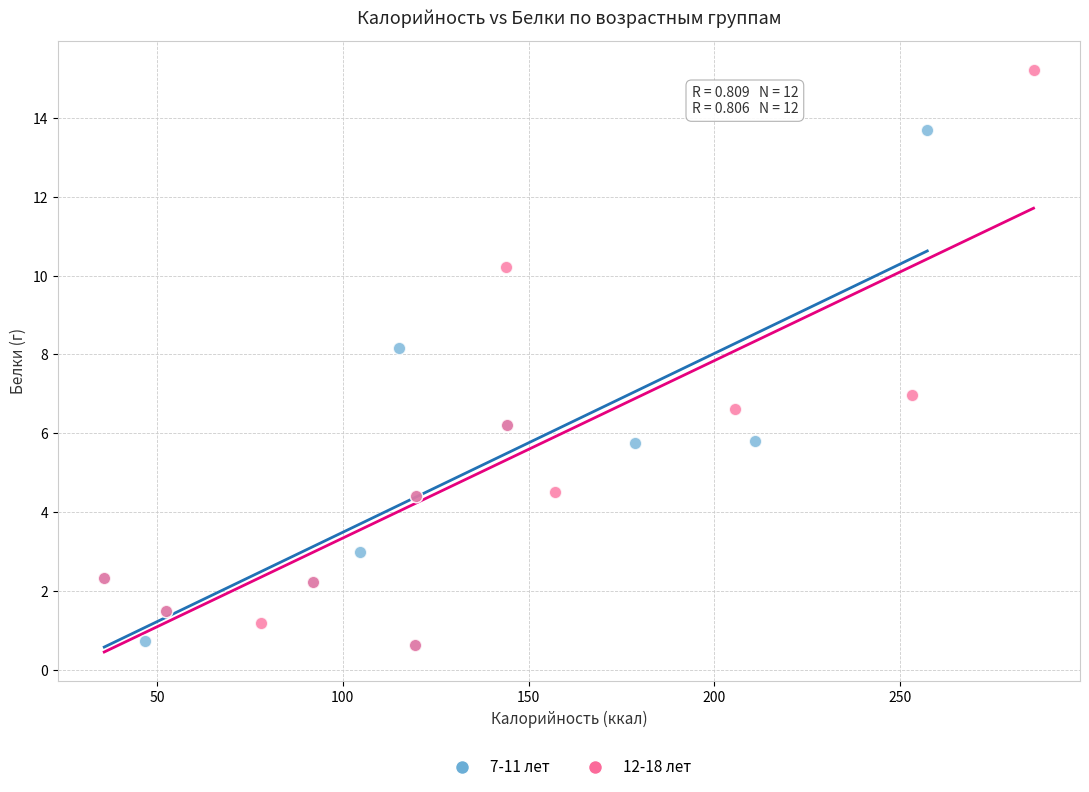

Which series contains the highest Y value?

12-18 лет